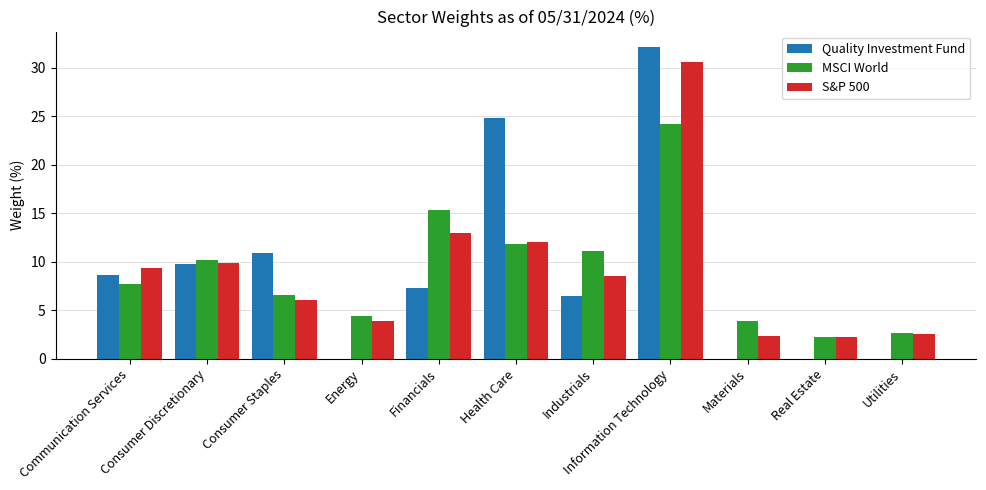

Is it true that Quality Investment Fund equals 7.3 at Financials?

True